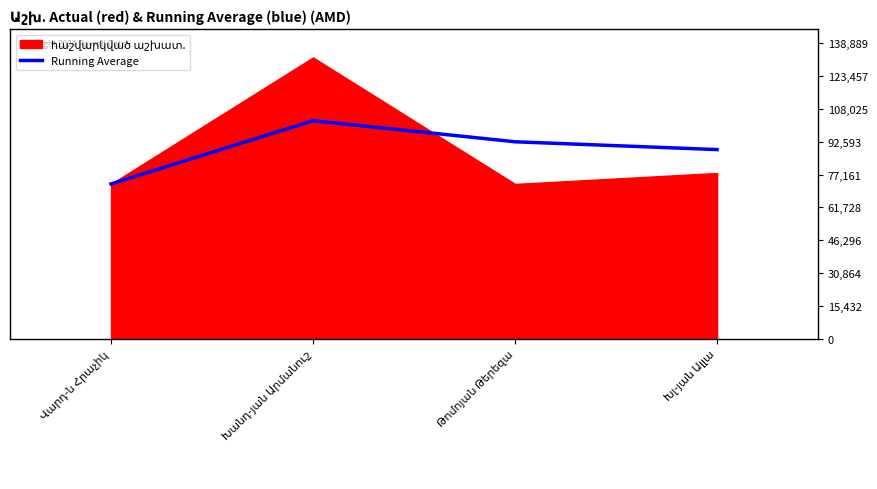

True or false: Running Average has more than 0 interior local peaks.

True